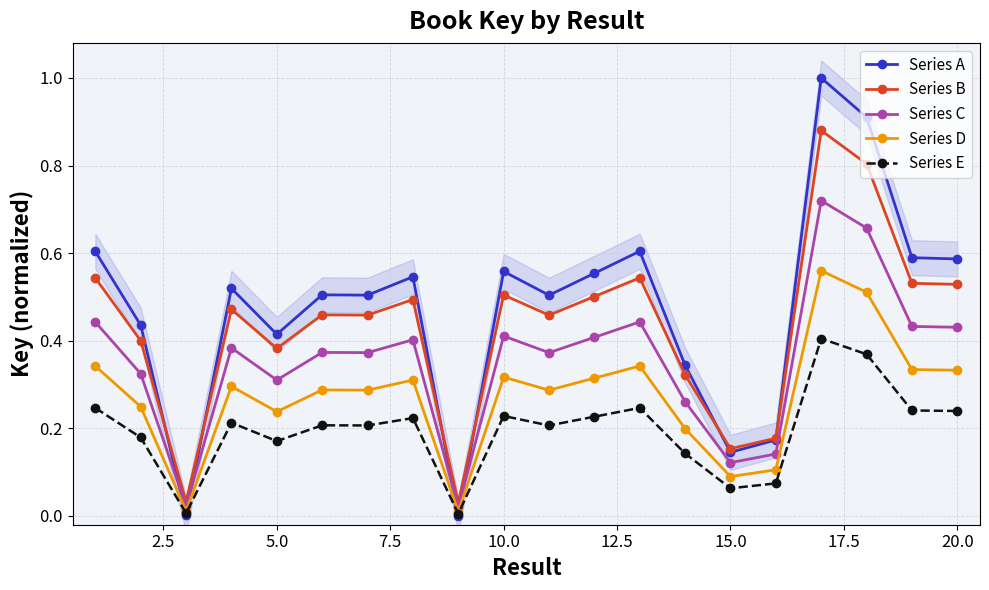

How many interior local valleys does the Series B series have?

6